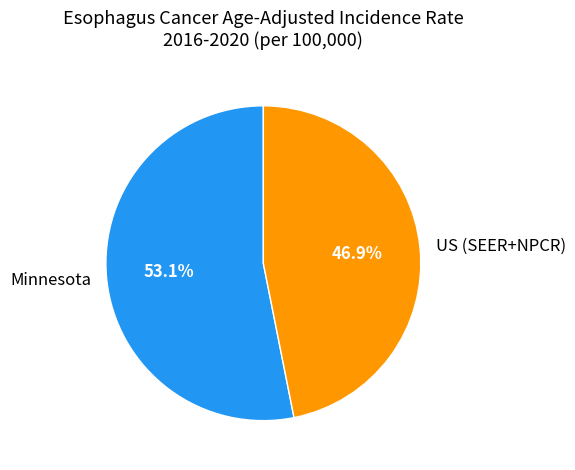

To the nearest percent, what is the difference between the US (SEER+NPCR) and Minnesota slice percentages?

6%